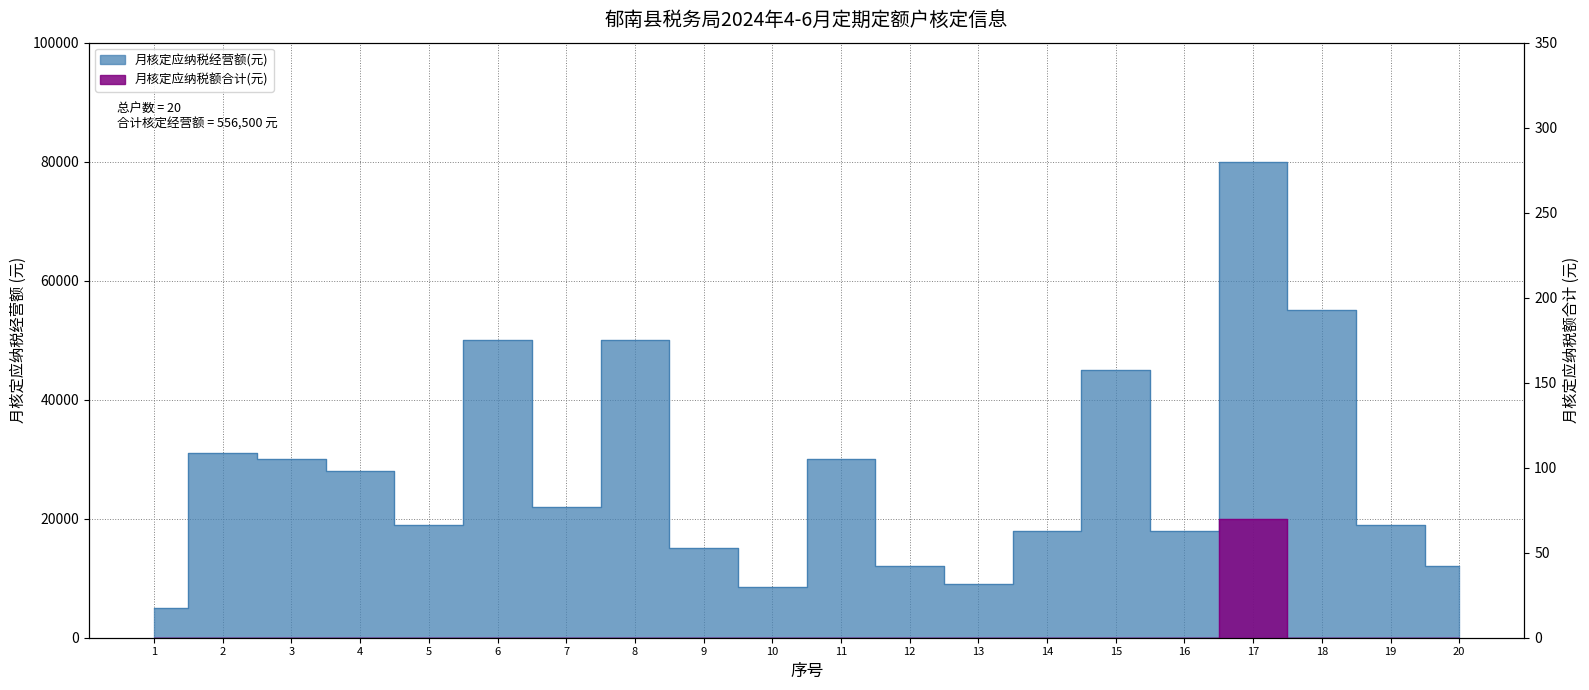

What is the value of the 月核定应纳税经营额(万元) point at the 17th from the left?

80000